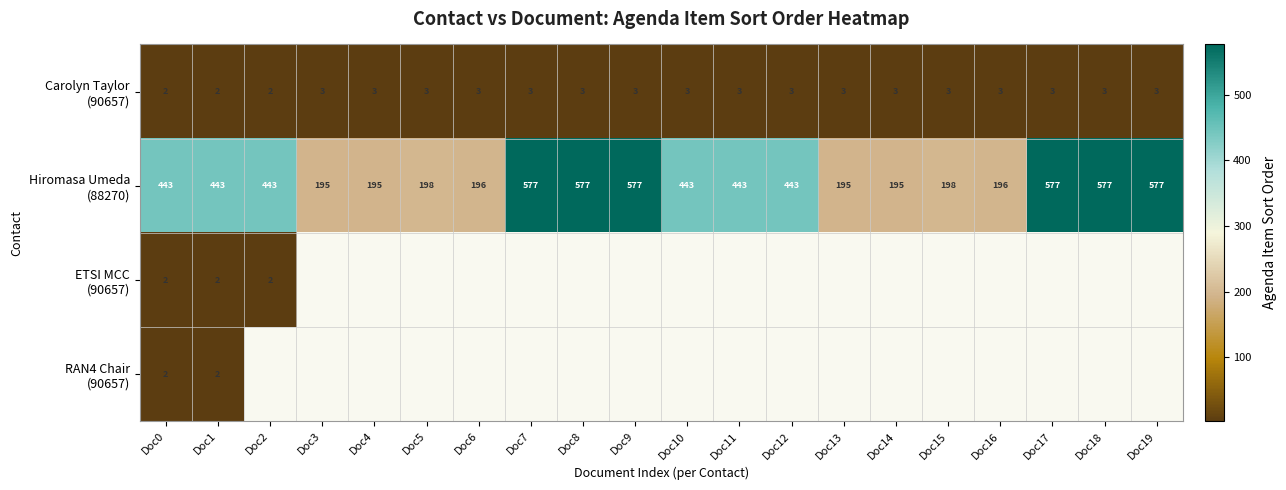

List the series in order of their peak value, lowest first.

ETSI MCC (90657), RAN4 Chair (90657), Carolyn Taylor (90657), Hiromasa Umeda (88270)